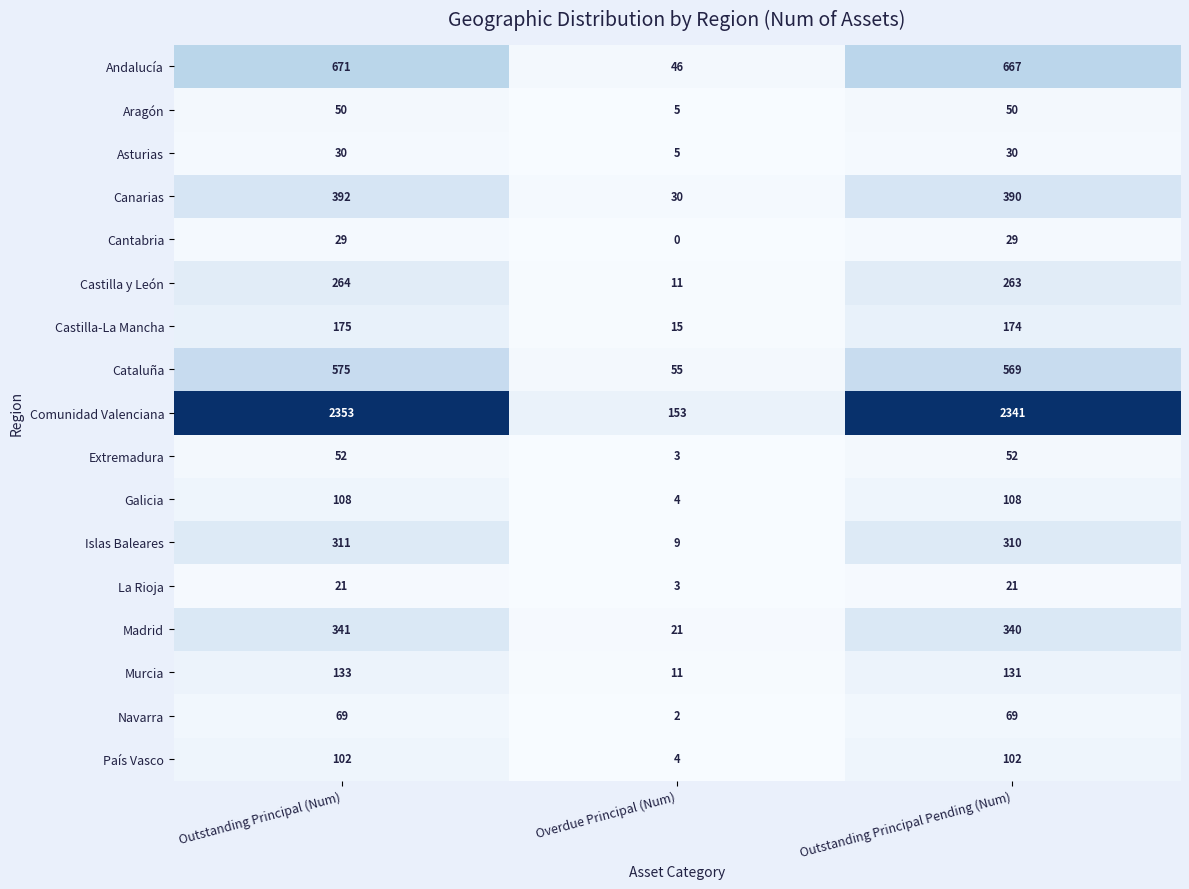

What is the total value across all series at Outstanding Principal Pending (Num)?

5646